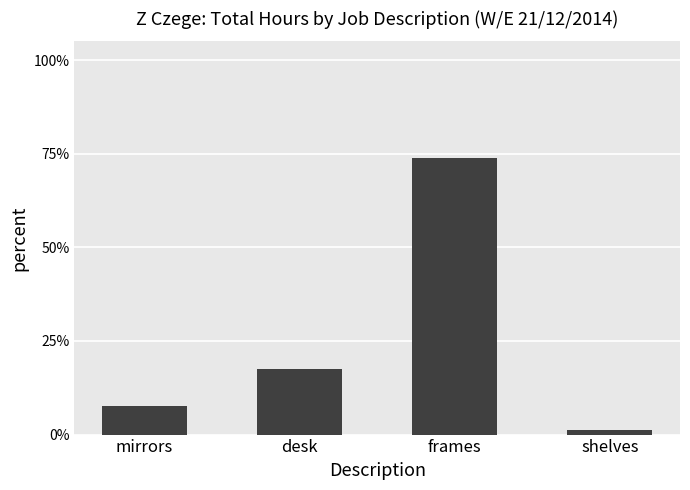

What is the label of the 4th bar from the left?

shelves